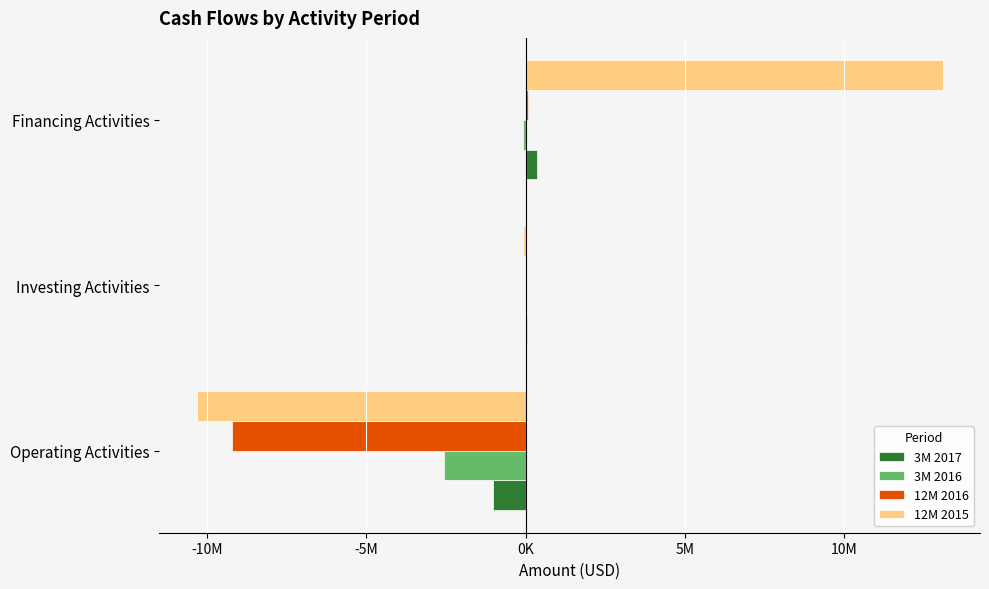

What is the difference between the maximum and minimum values in the 12M 2016 series?

9268449